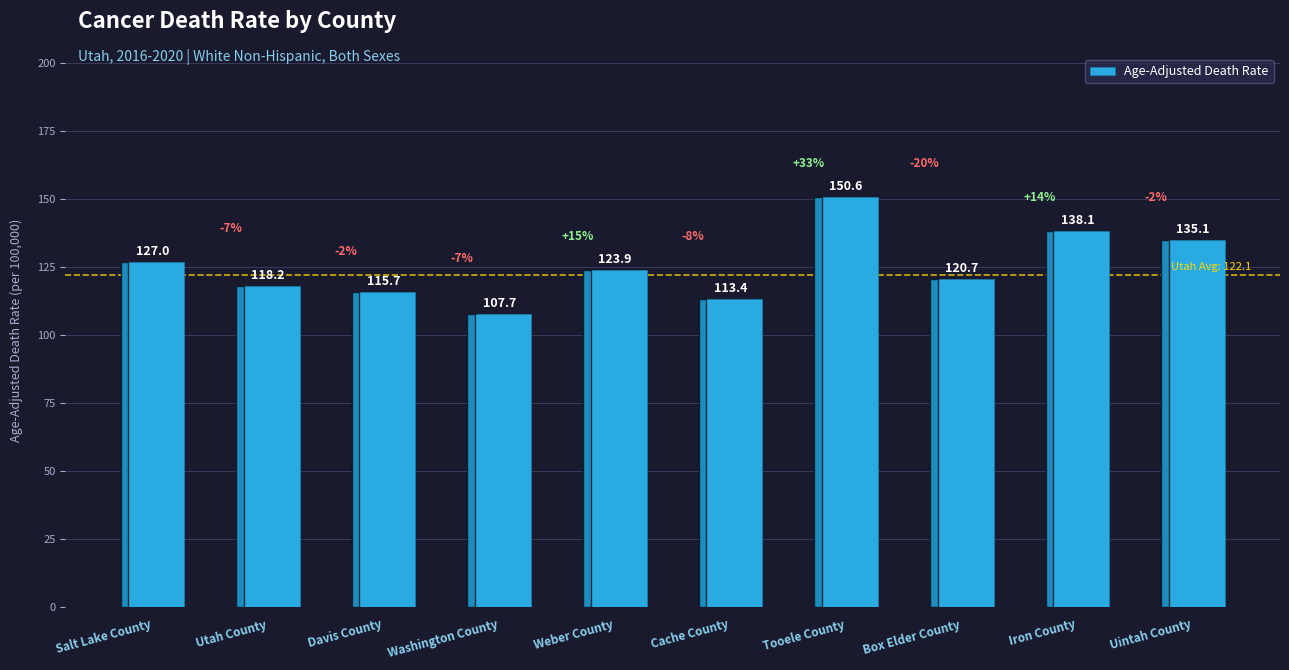

Reading left to right, extract all data points from this chart.

Salt Lake County=127.0	Utah County=118.2	Davis County=115.7	Washington County=107.7	Weber County=123.9	Cache County=113.4	Tooele County=150.6	Box Elder County=120.7	Iron County=138.1	Uintah County=135.1